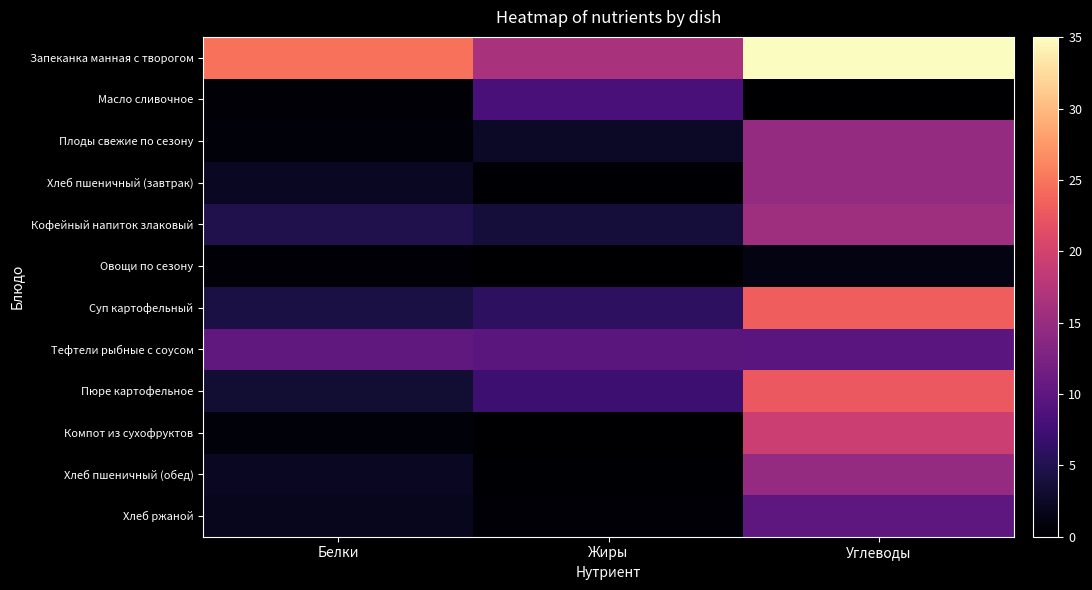

Rank the series at Белки from lowest to highest value.

Овощи по сезону, Масло сливочное, Плоды свежие по сезону, Компот из сухофруктов, Хлеб ржаной, Хлеб пшеничный (завтрак), Хлеб пшеничный (обед), Пюре картофельное, Суп картофельный, Кофейный напиток злаковый, Тефтели рыбные с соусом, Запеканка манная с творогом